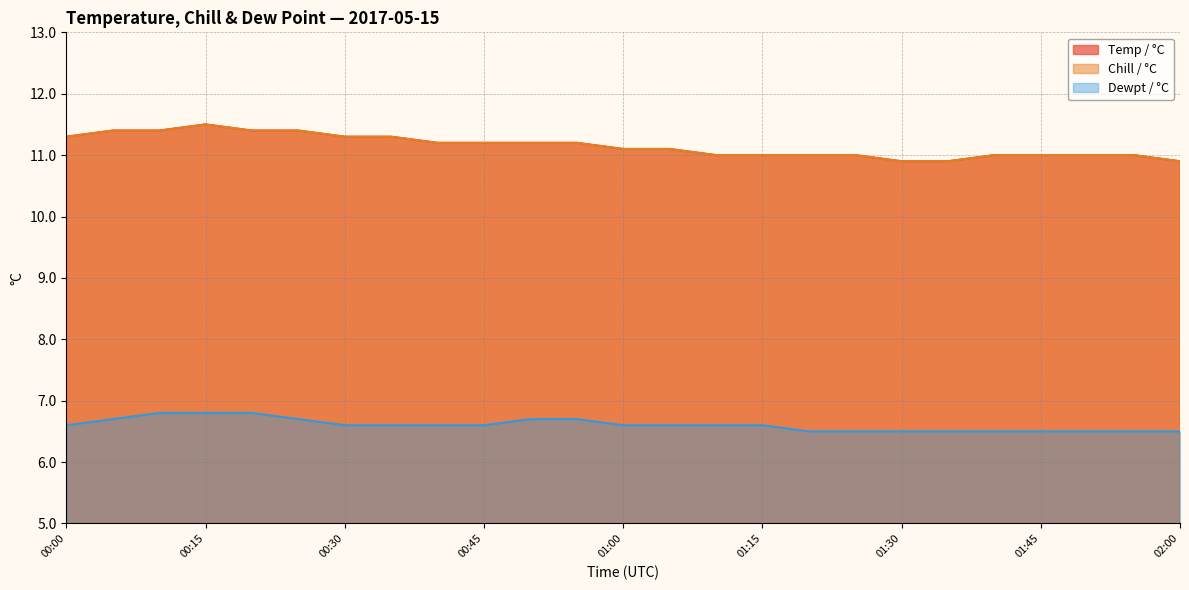

Rank the series by their maximum value, from highest to lowest.

Temp / °C, Chill / °C, Dewpt / °C